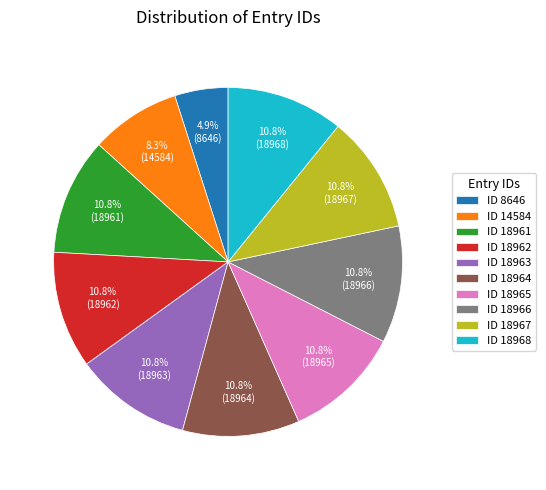

How many segments does this pie chart have?

10